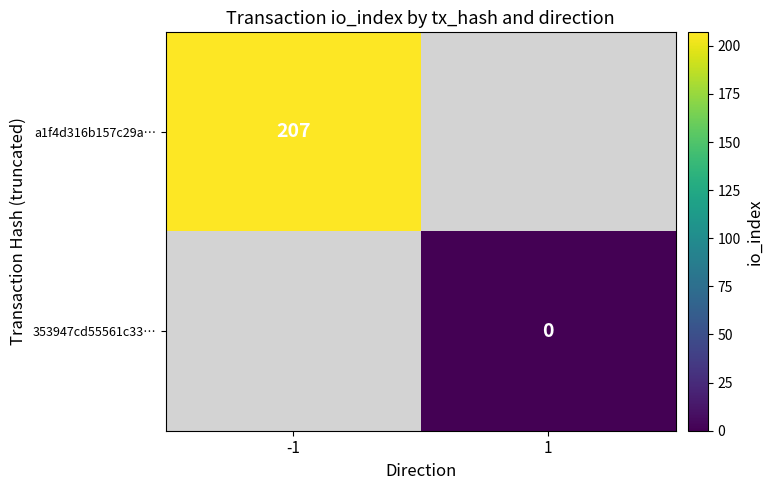

Which label corresponds to the smallest value in the chart?

1